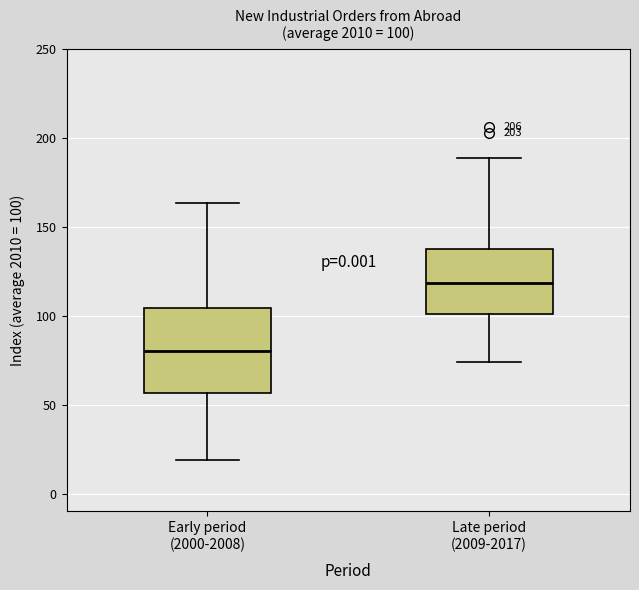

Which box has the highest median line?

Late period (2009-2017)